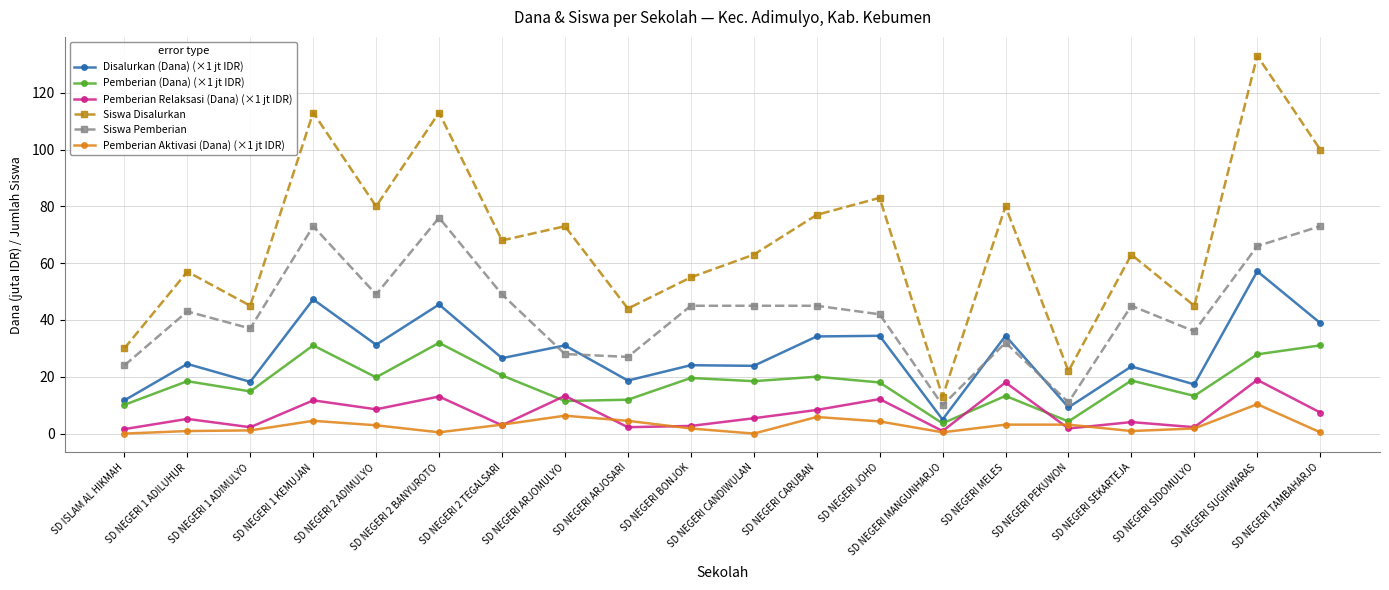

At which category is the sum across all series the highest?

SD NEGERI SUGIHWARAS